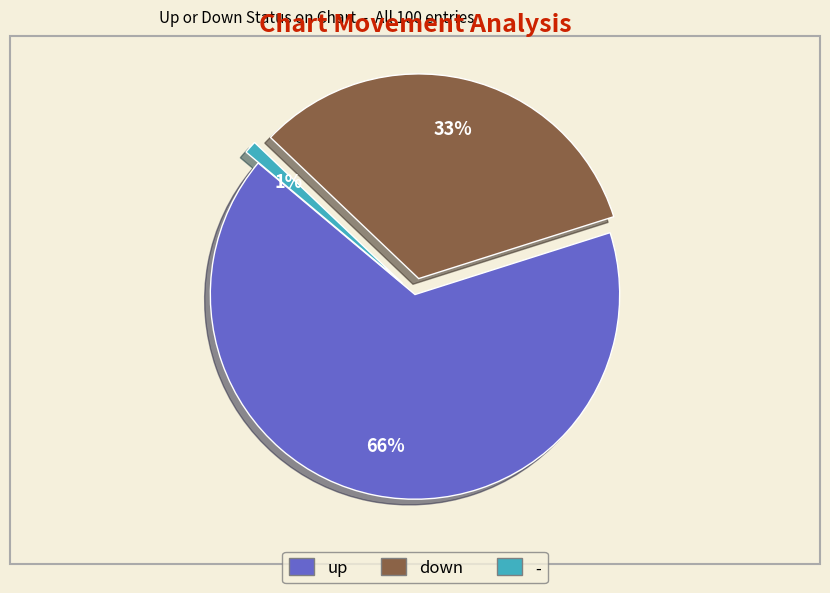

To the nearest percent, what is the difference between the largest and smallest slice percentages?

65%